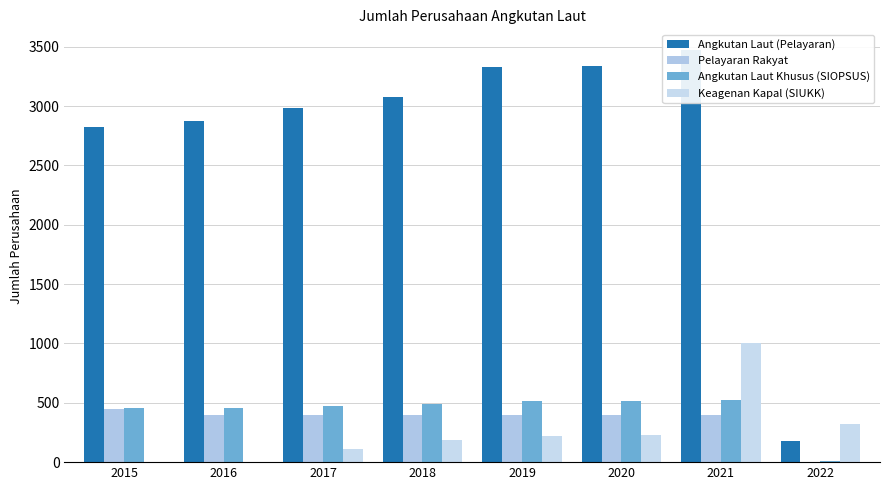

What is the sum of the Pelayaran Rakyat values at 2018 and 2017?

800